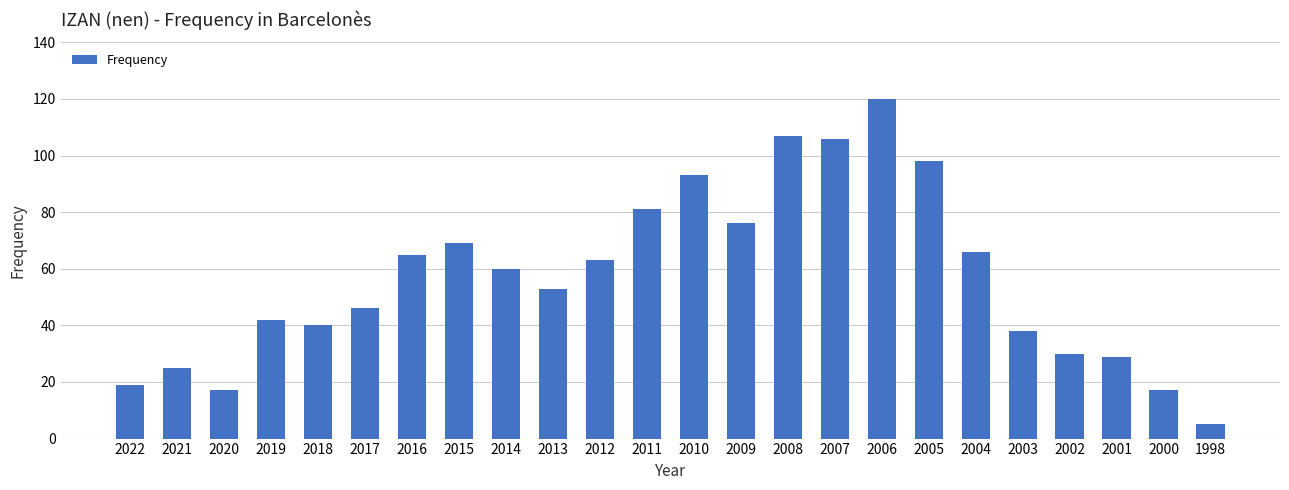

What is the average value?

57